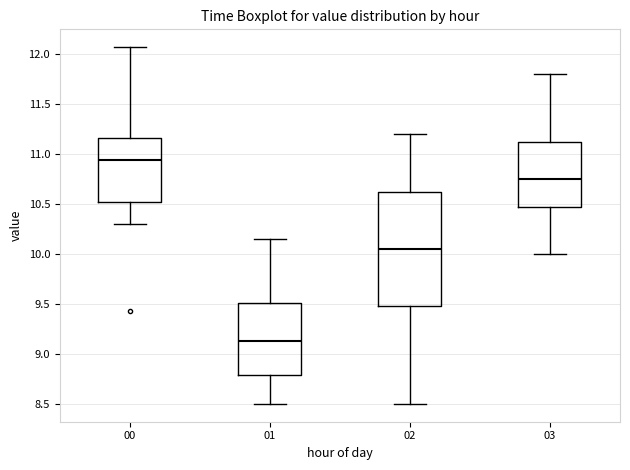

Which box has the highest median line?

00